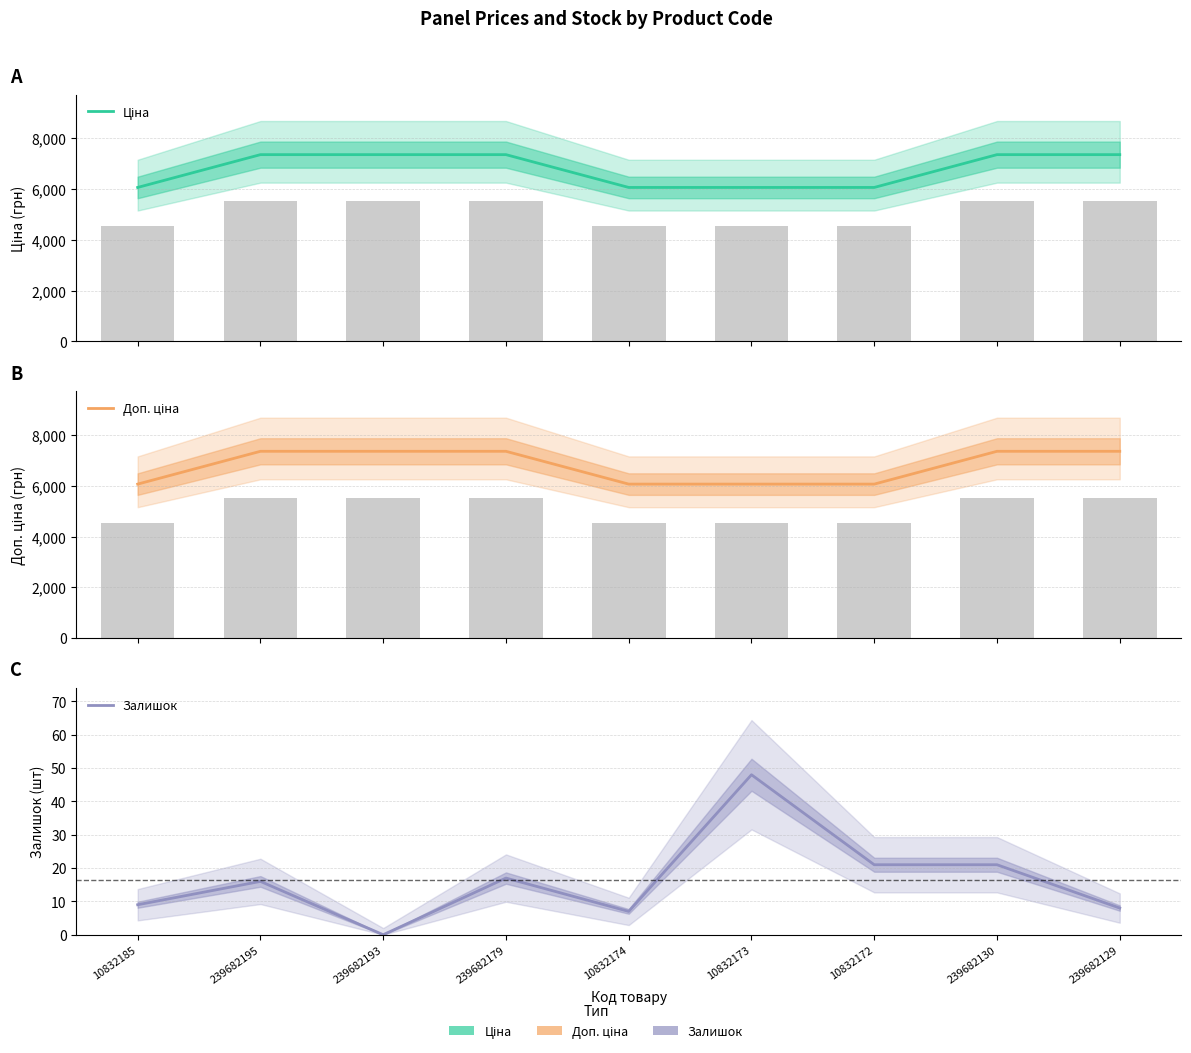

Which series has the largest range (max minus min)?

Ціна